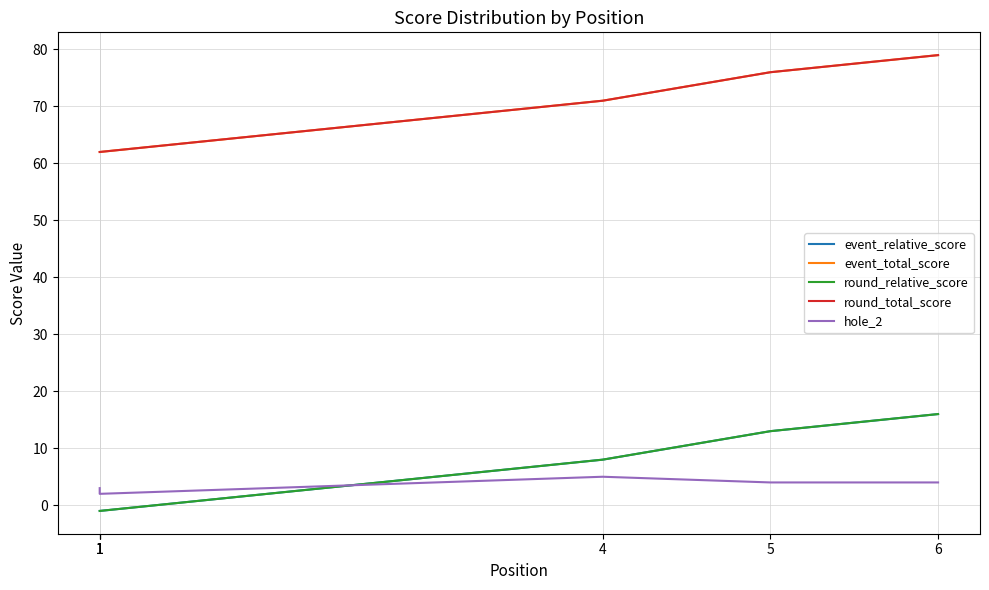

Count the number of categories in the chart.

6